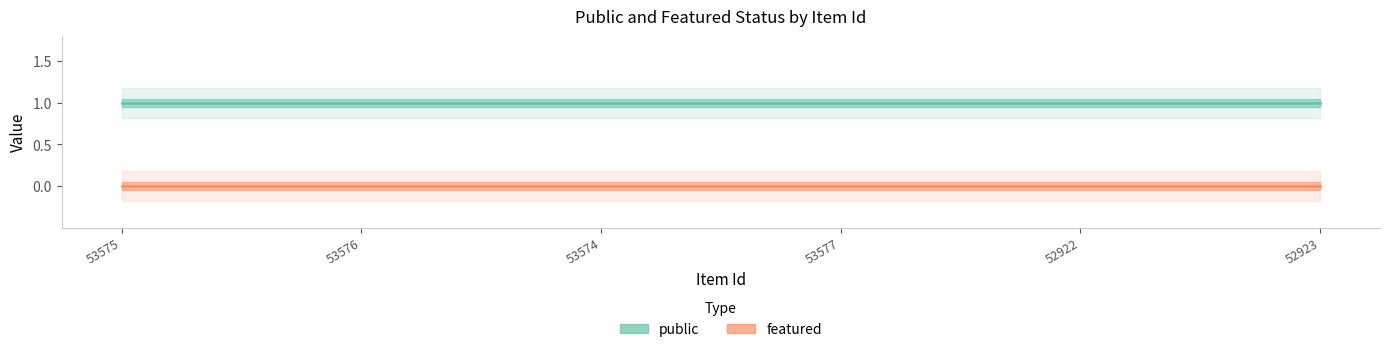

At 52922, list the series in order from smallest to largest.

featured, public